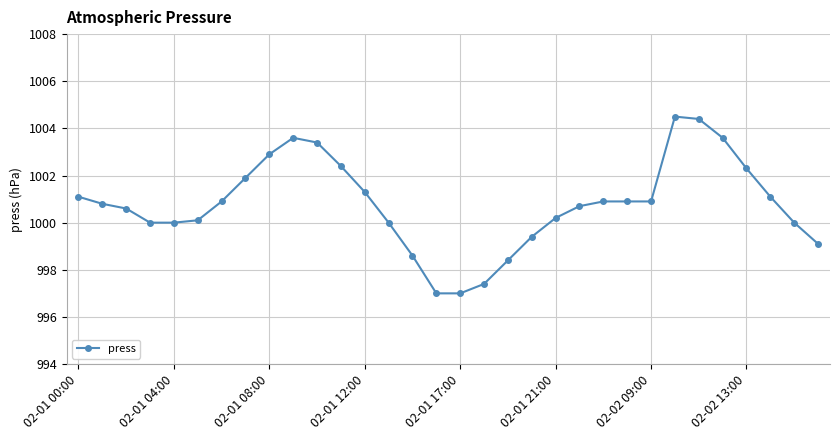

What is the value of the 28th point from the left?

1003.6